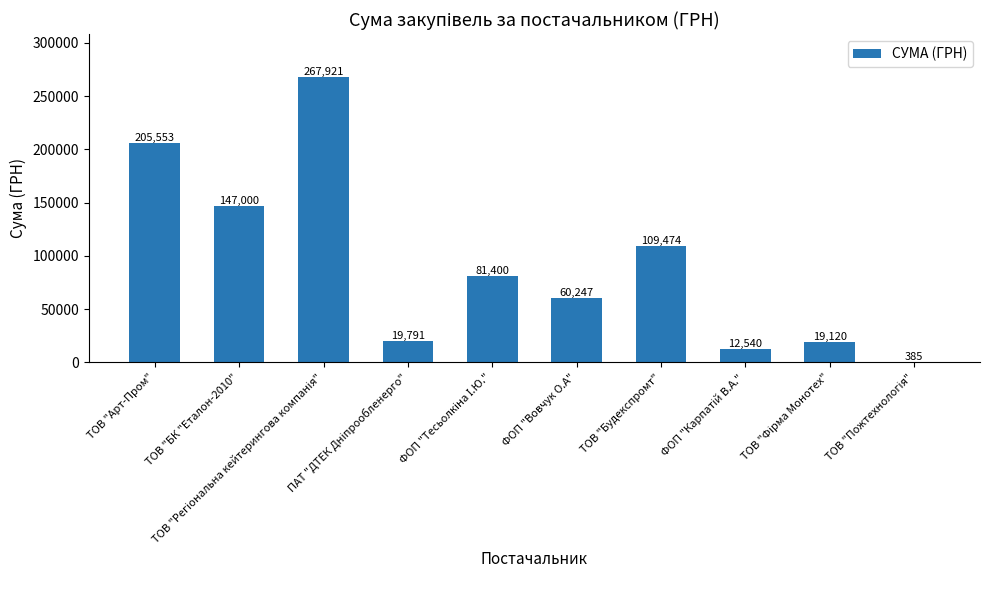

Are the bars horizontal?

No